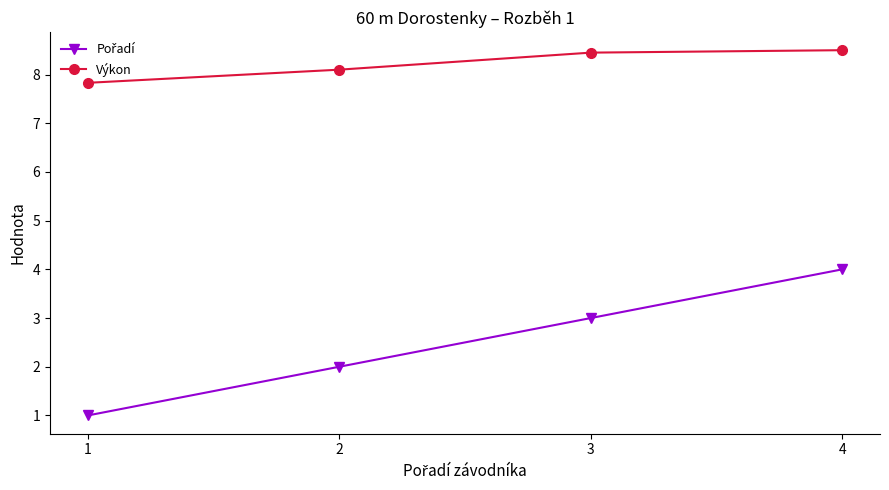

How many data points in Výkon are less than 8?

1